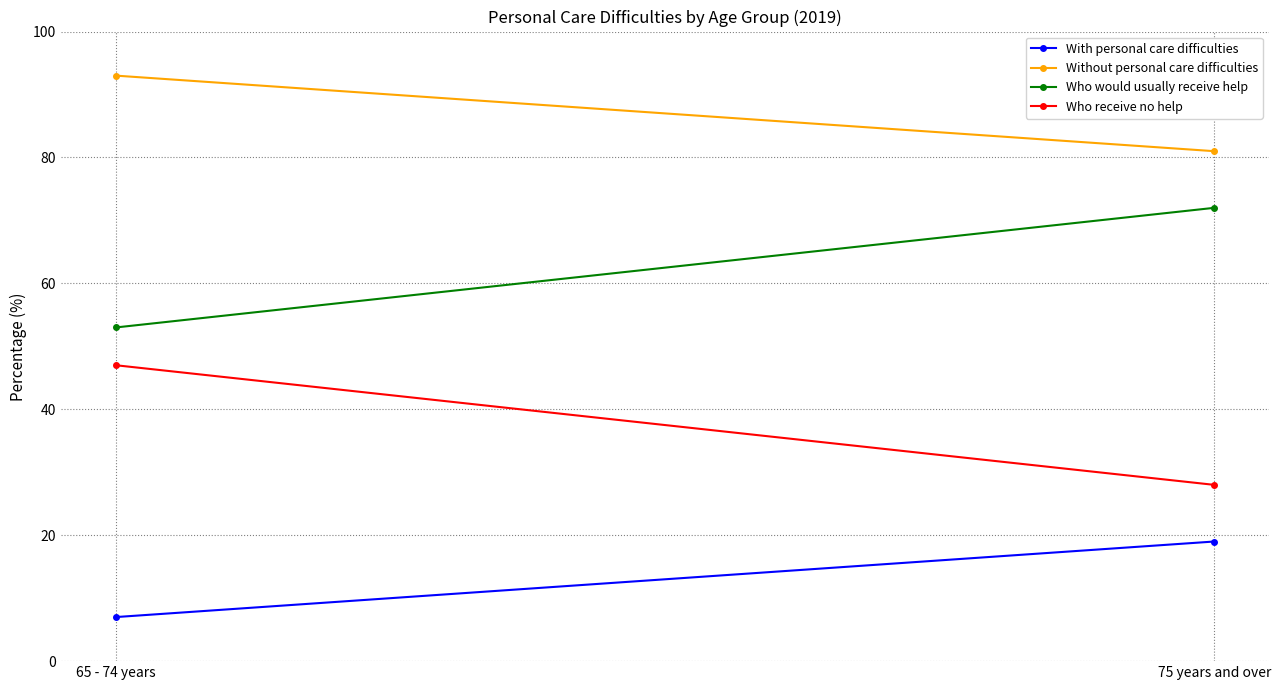

At which label does Who receive no help reach its peak?

65 - 74 years